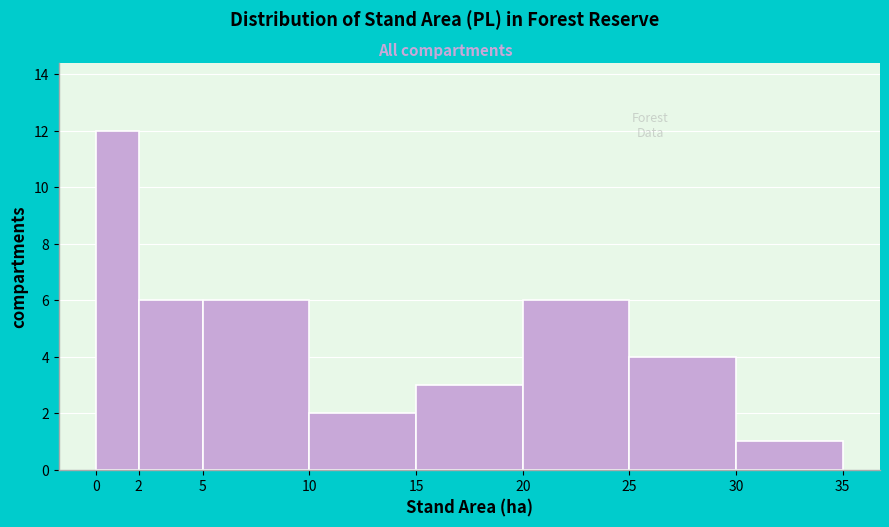

Reading left to right, transcribe this chart: for each bar, give the range it covers on the x-axis and its height. The values are not printed on the chart, so give them approximately, as read against the axis.

0 to 2: 12
2 to 5: 6
5 to 10: 6
10 to 15: 2
15 to 20: 3
20 to 25: 6
25 to 30: 4
30 to 35: 1